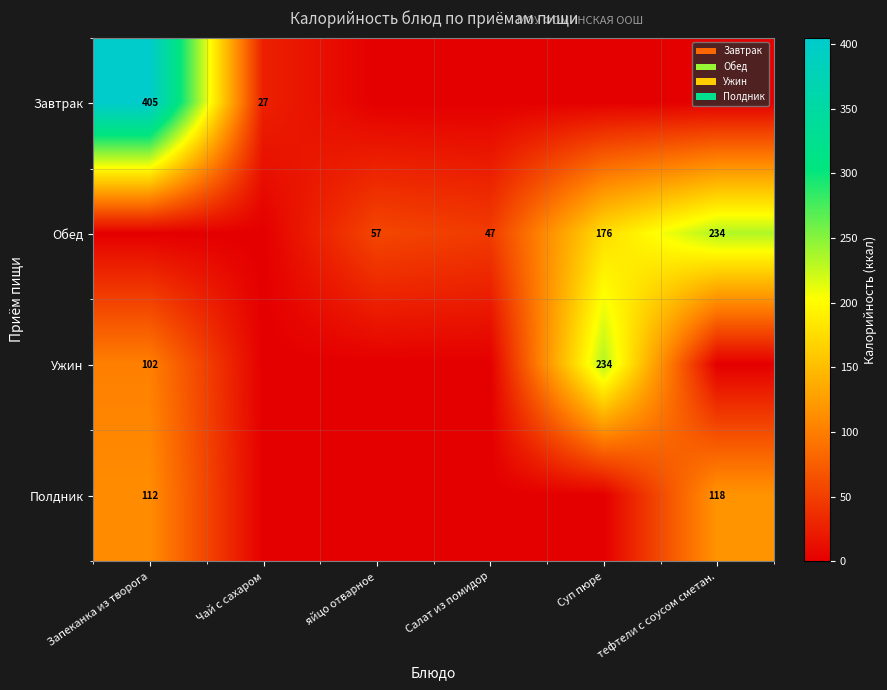

What is the spread (max minus min) of values at Салат из помидор?

47.5